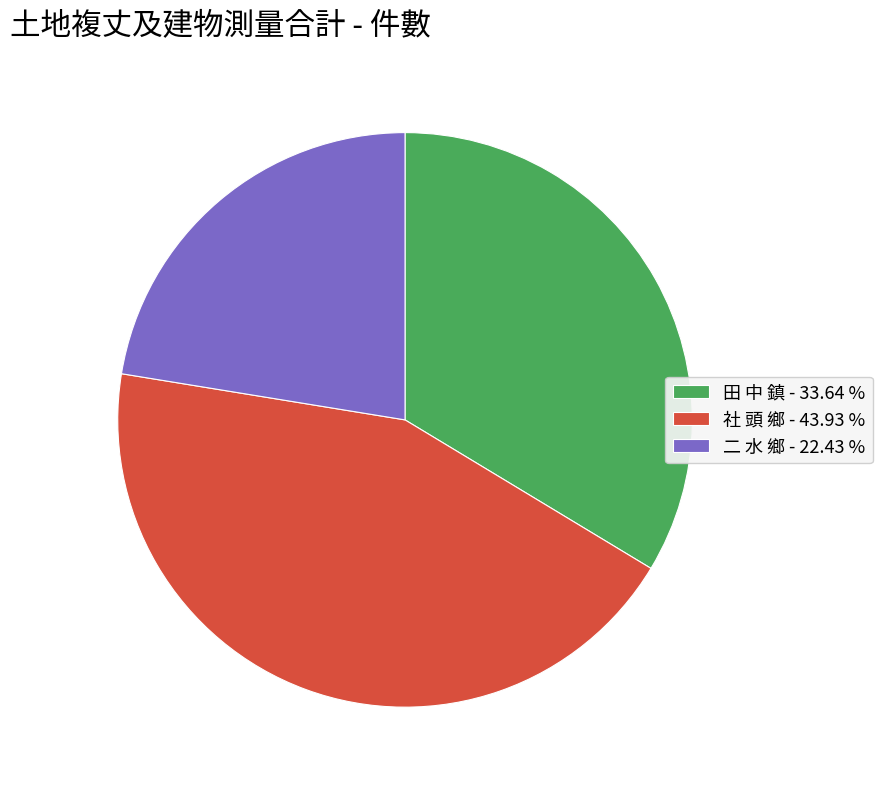

Approximately how many times larger is the value at 二 水 鄉 - 22.43 % compared to 田 中 鎮 - 33.64 %?

0.7